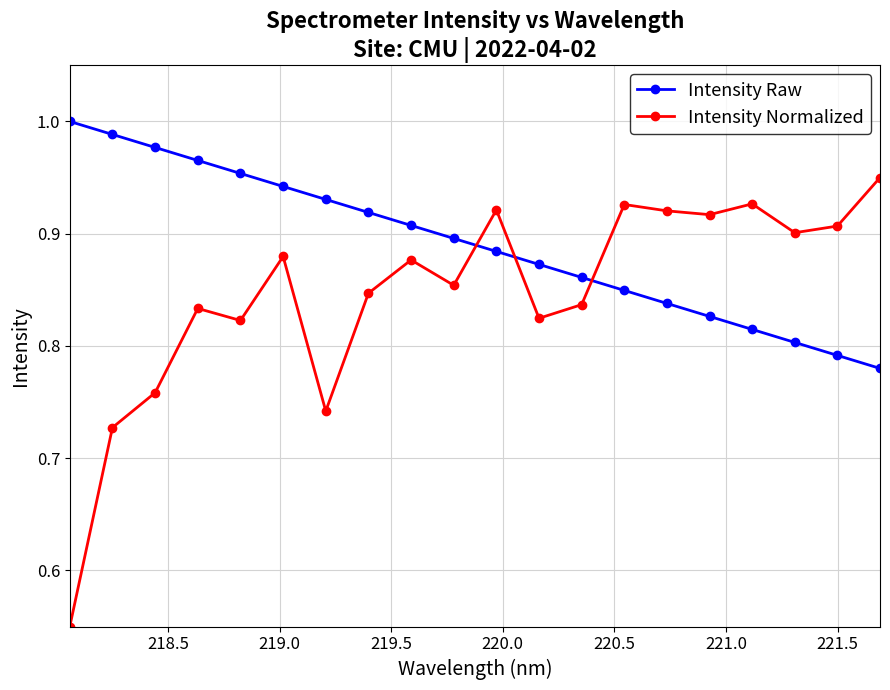

Which series has the largest total across all categories?

Intensity Raw